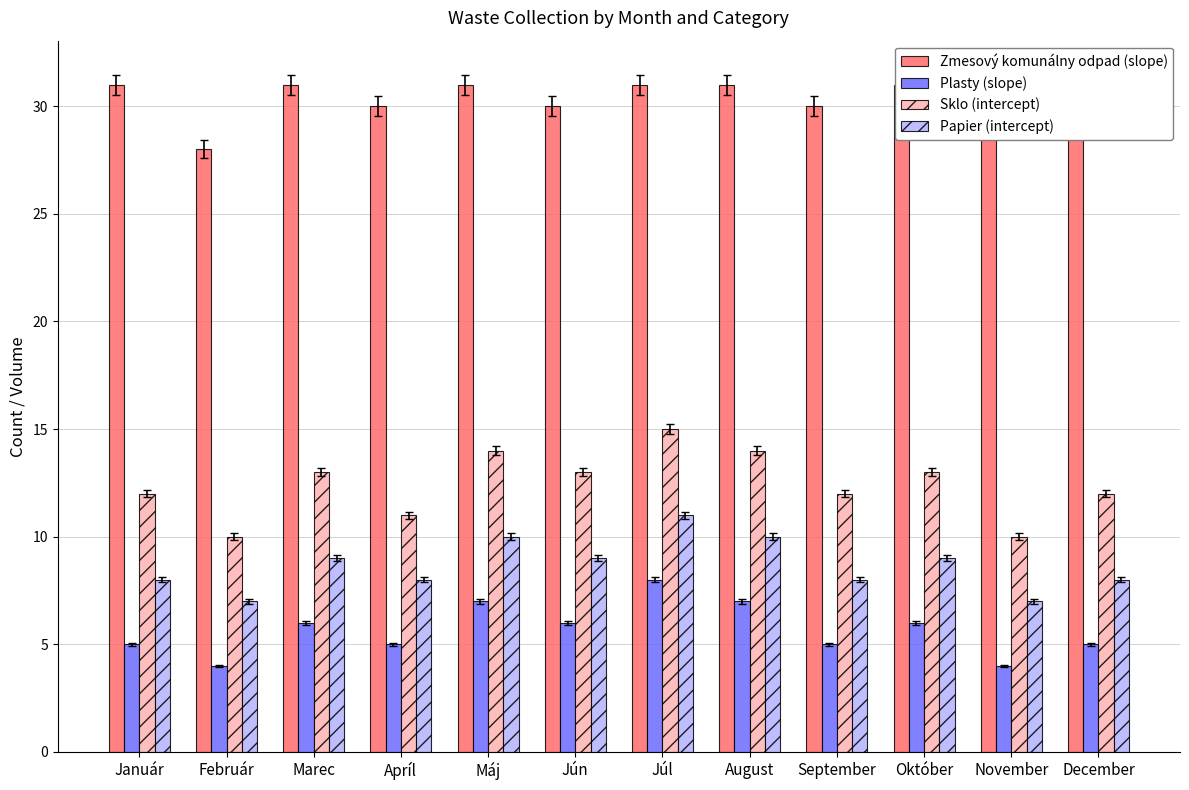

Which series has the largest total across all categories?

Zmesový komunálny odpad (slope)